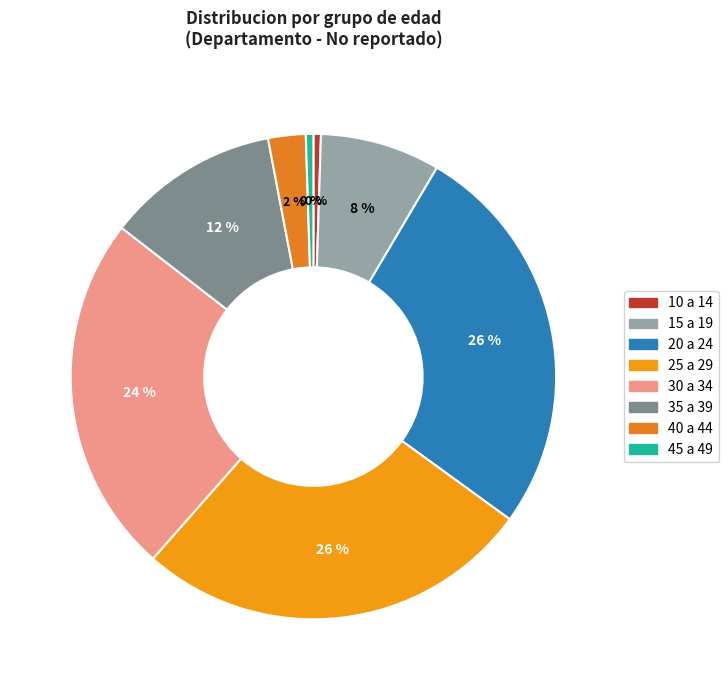

To the nearest percent, what is the difference between the 15 a 19 and 45 a 49 slice percentages?

8%